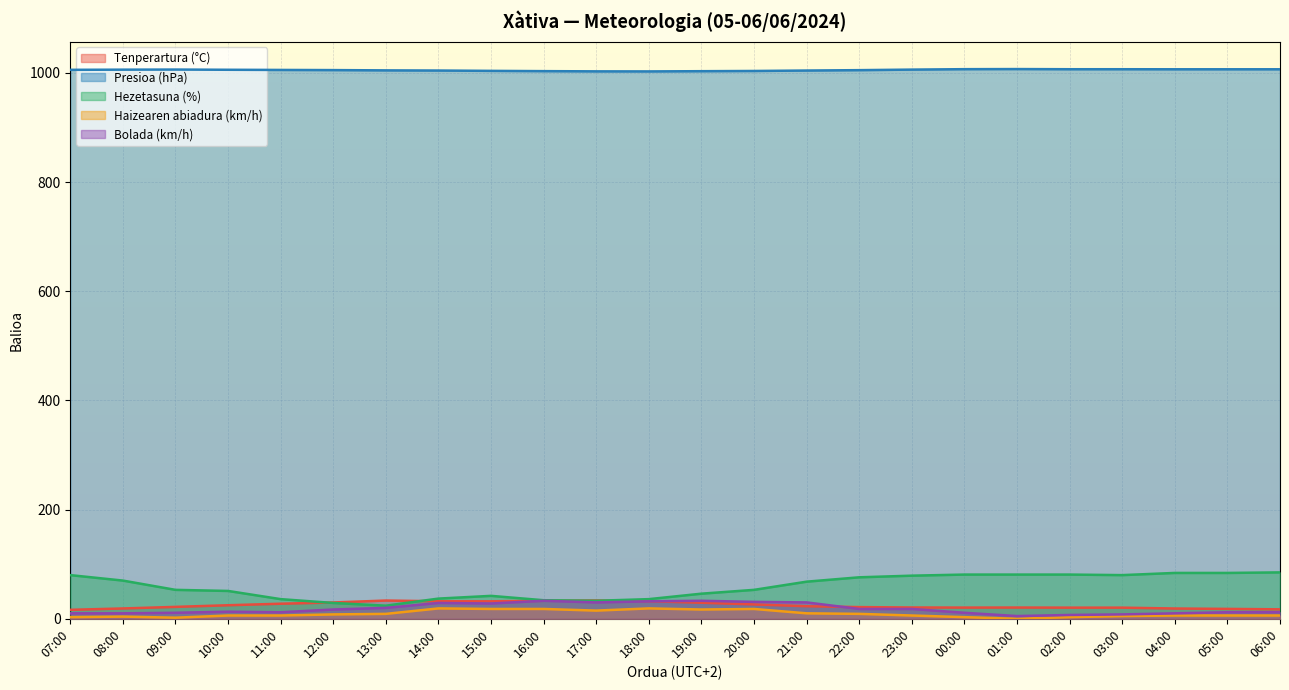

What is the difference between the highest and lowest values at 08:00?

1002.1